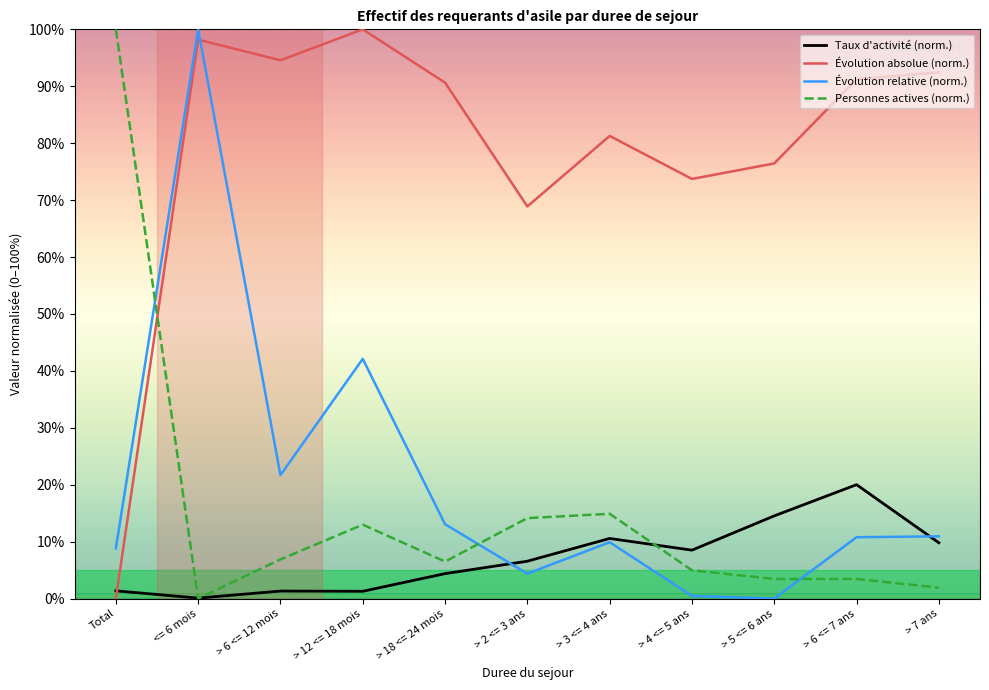

Reading left to right, list all the values displayed in this chart.

Taux d'activite: Total=1.3	<= 6 mois=0.1	> 6 <= 12 mois=1.3	> 12 <= 18 mois=1.3	> 18 <= 24 mois=4.4	> 2 <= 3 ans=6.6	> 3 <= 4 ans=10.5	> 4 <= 5 ans=8.5	> 5 <= 6 ans=14.5	> 6 <= 7 ans=20.0	> 7 ans=9.8
Evolution absolue: Total=0.0	<= 6 mois=98.2	> 6 <= 12 mois=94.6	> 12 <= 18 mois=100.0	> 18 <= 24 mois=90.6	> 2 <= 3 ans=68.9	> 3 <= 4 ans=81.3	> 4 <= 5 ans=73.7	> 5 <= 6 ans=76.4	> 6 <= 7 ans=91.2	> 7 ans=92.4
Evolution relative: Total=8.8	<= 6 mois=100.0	> 6 <= 12 mois=21.7	> 12 <= 18 mois=42.1	> 18 <= 24 mois=13.0	> 2 <= 3 ans=4.4	> 3 <= 4 ans=9.9	> 4 <= 5 ans=0.4	> 5 <= 6 ans=0.0	> 6 <= 7 ans=10.8	> 7 ans=10.9
Personnes actives: Total=100.0	<= 6 mois=0.0	> 6 <= 12 mois=6.9	> 12 <= 18 mois=13.0	> 18 <= 24 mois=6.5	> 2 <= 3 ans=14.1	> 3 <= 4 ans=14.9	> 4 <= 5 ans=5.0	> 5 <= 6 ans=3.4	> 6 <= 7 ans=3.4	> 7 ans=1.9